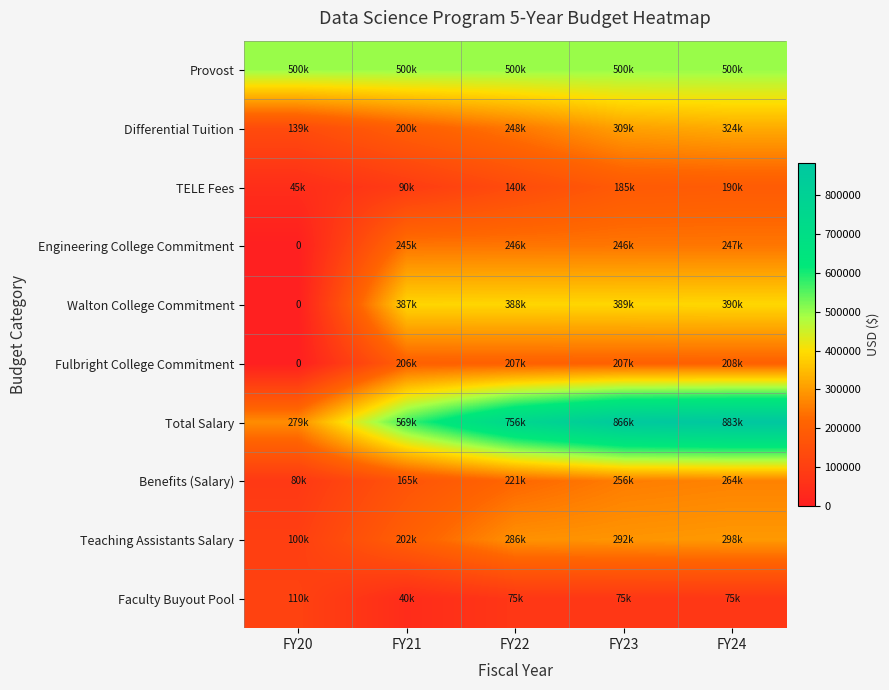

How many distinct data groups are displayed?

10